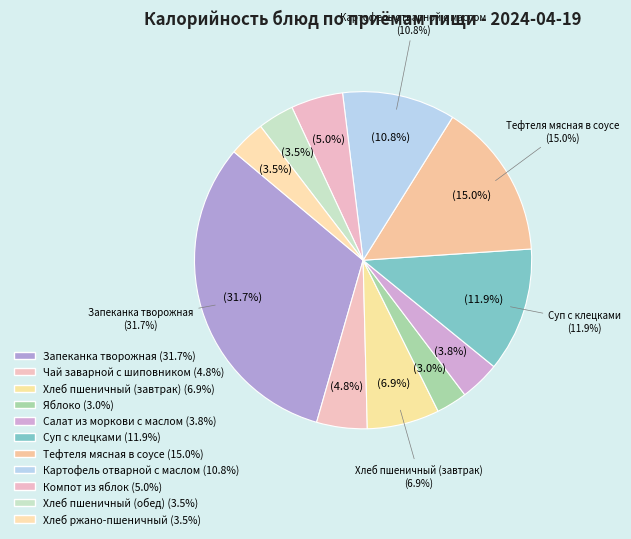

The Запеканка творожная slice represents 37% of the pie. True or false?

False